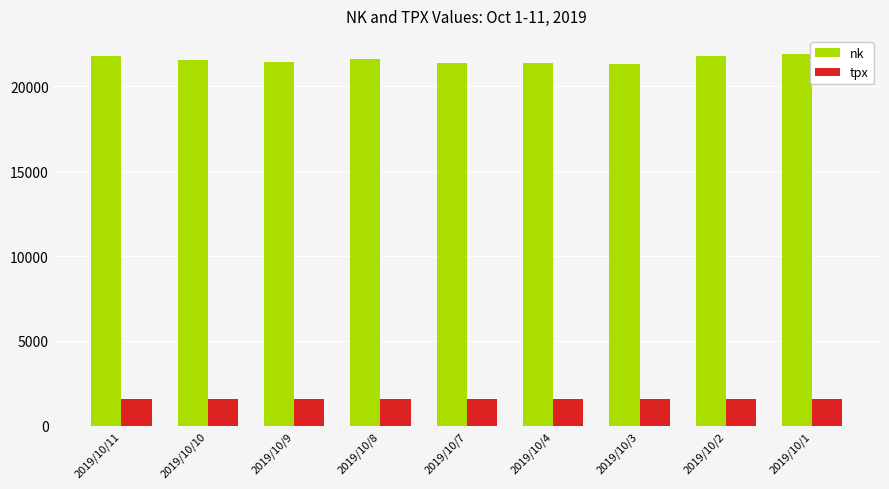

What is the greatest value displayed?

21885.2